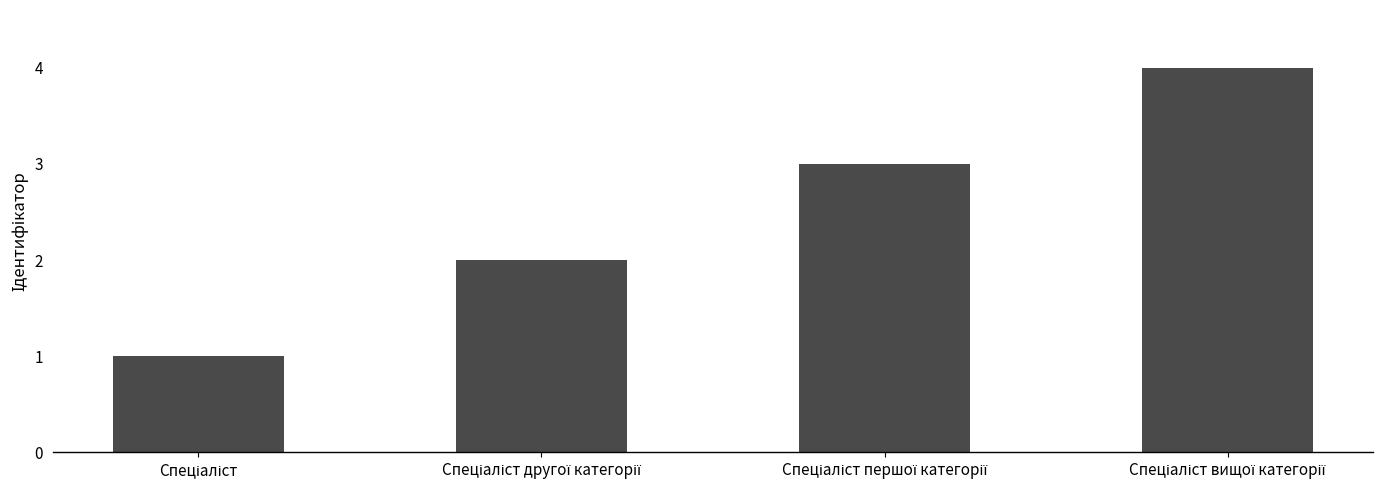

What is the maximum value shown in the chart?

4